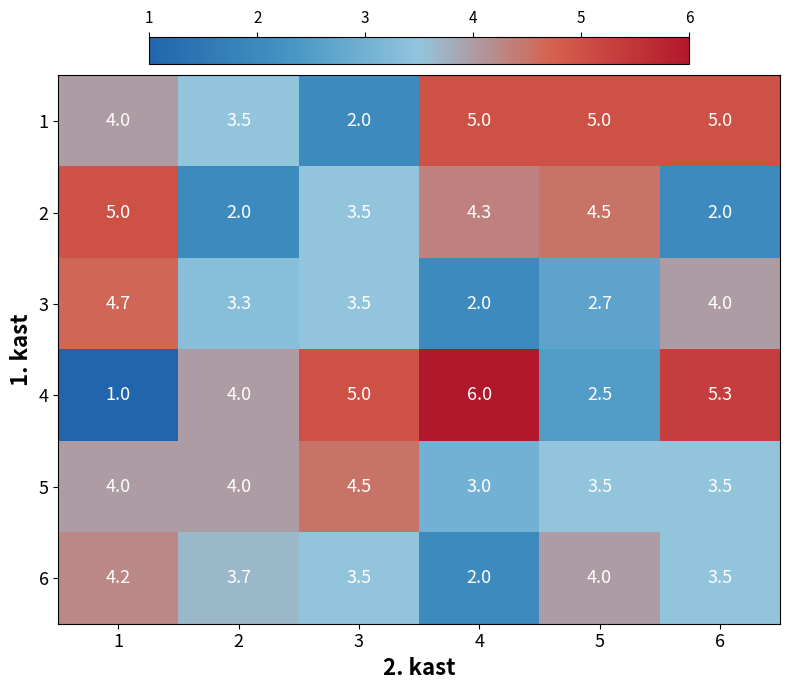

List the labels in order of 4 value, largest first.

4, 6, 3, 2, 5, 1